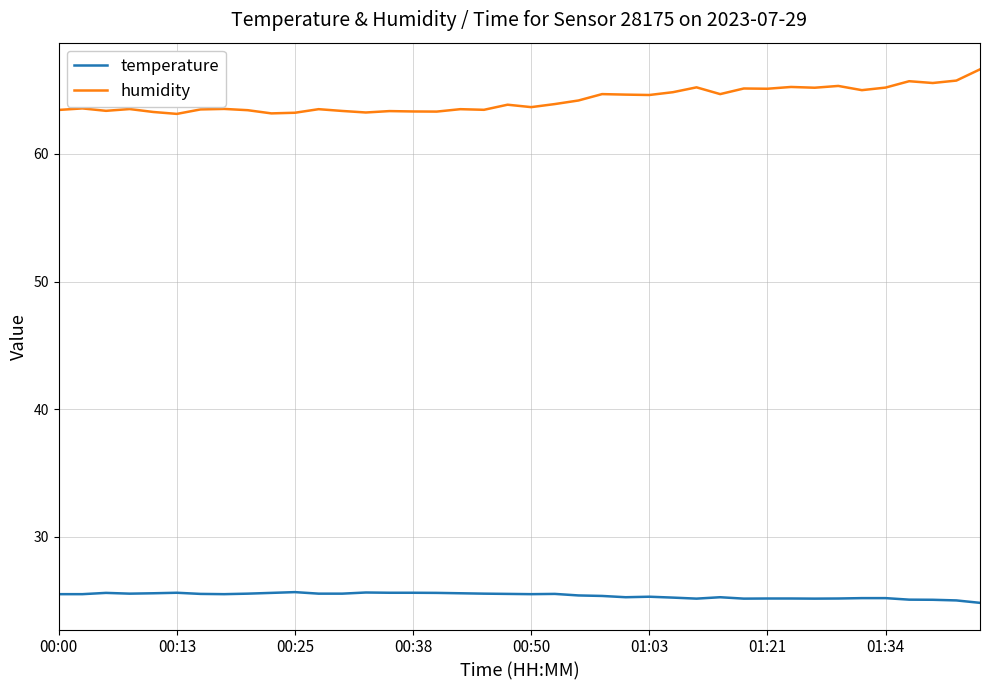

What is the greatest value displayed?

66.6